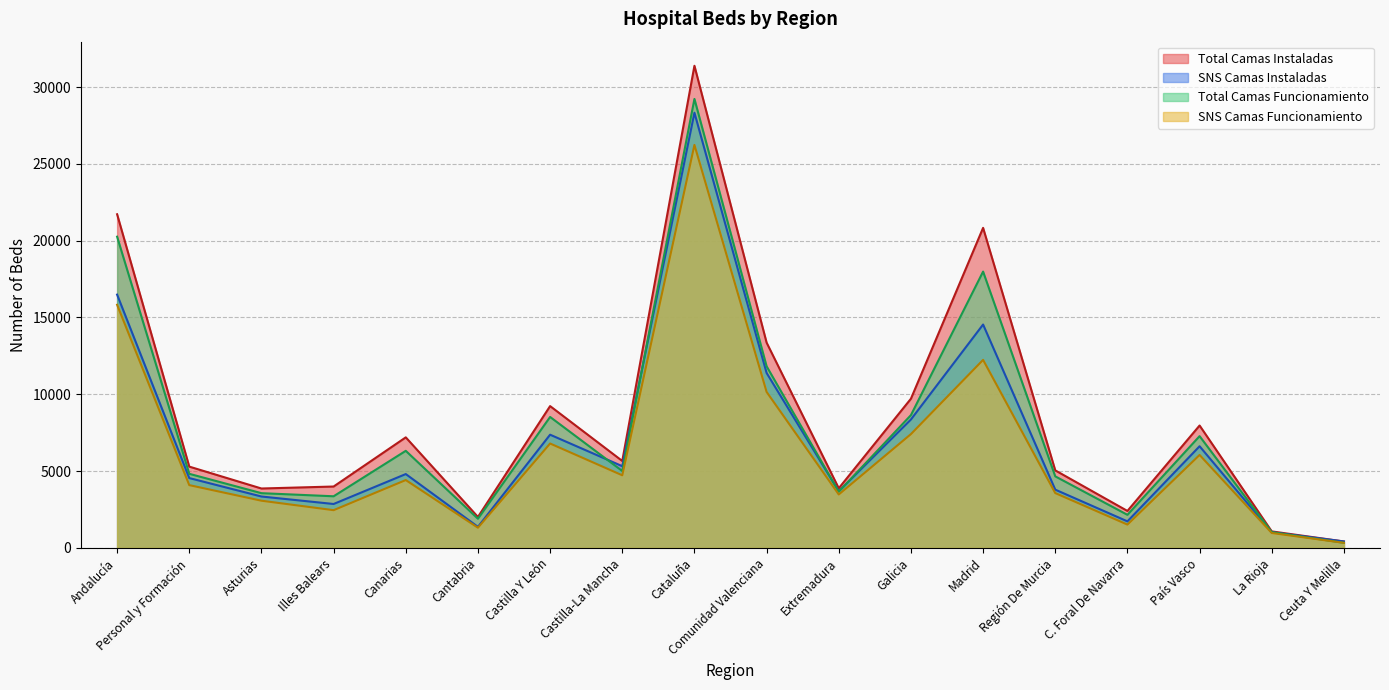

What is the value of the Total Camas Instaladas point at the 3rd from the left?

3868